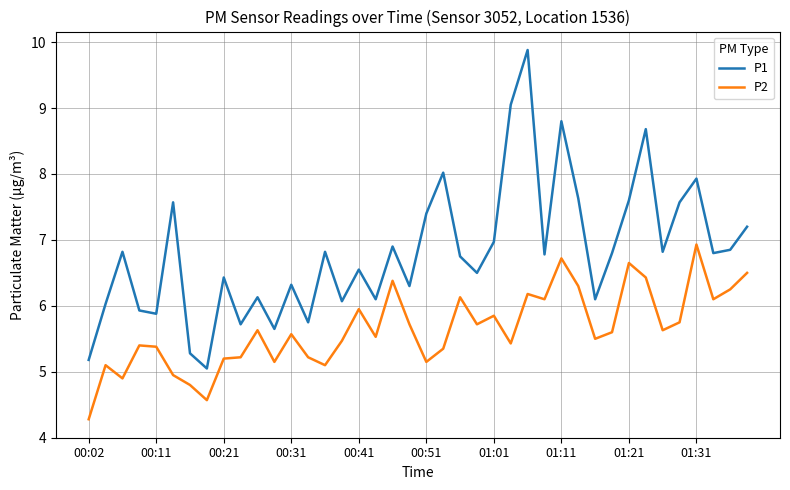

What is the smallest value displayed?

4.3